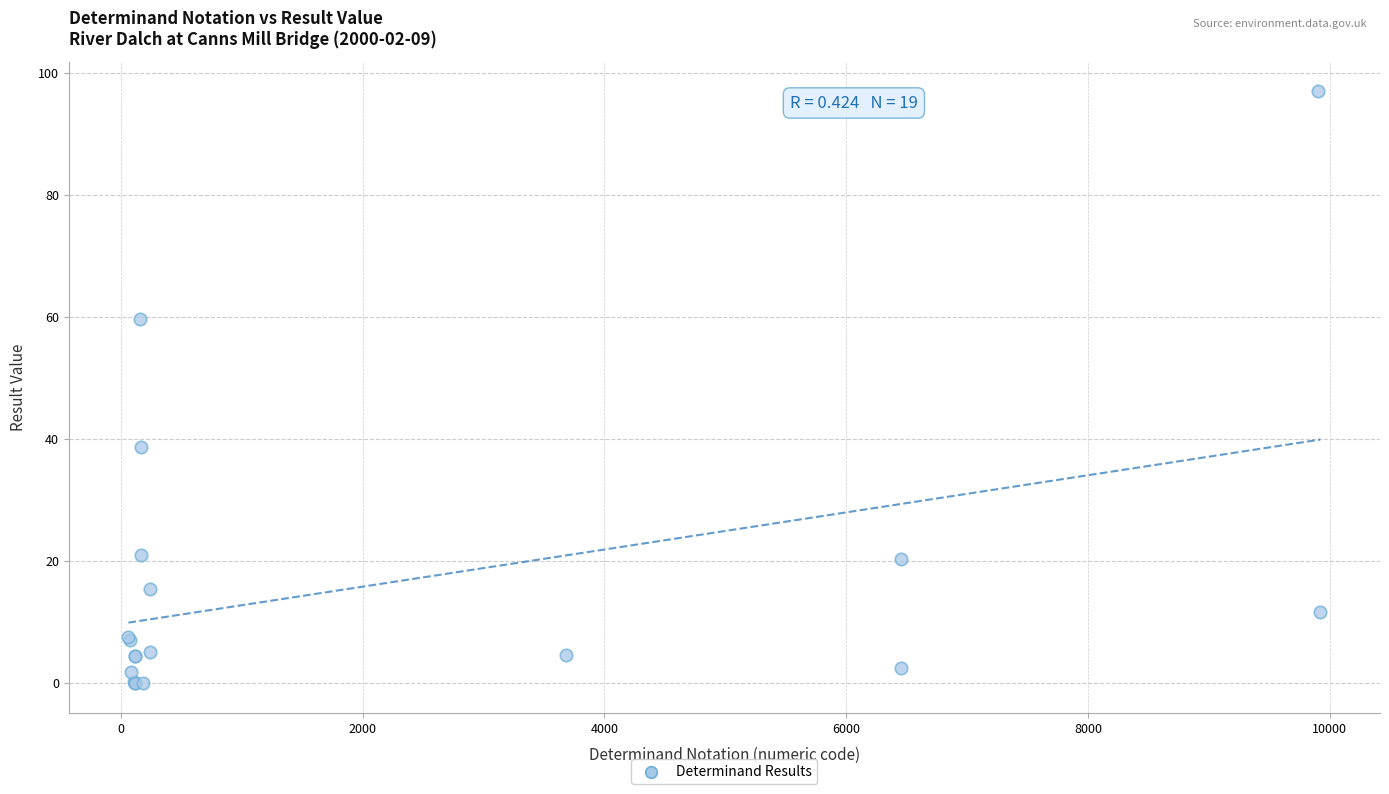

What Y value in the scatter plot is closest to 48?

38.8